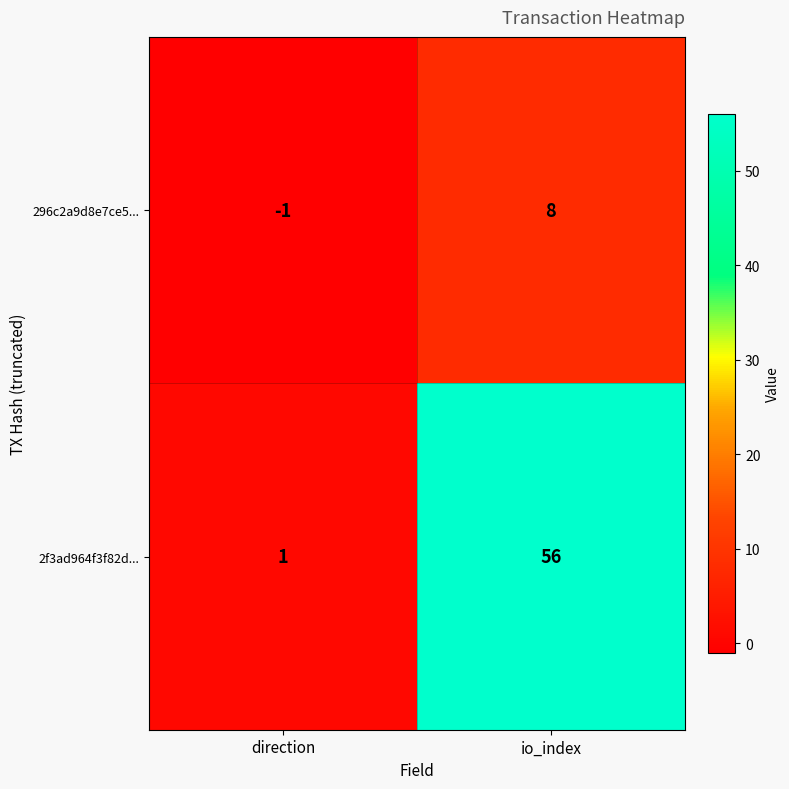

Reading left to right, what are all the values shown in this chart?

296c2a9d8e7ce5...: direction=-1	io_index=8
2f3ad964f3f82d...: direction=1	io_index=56